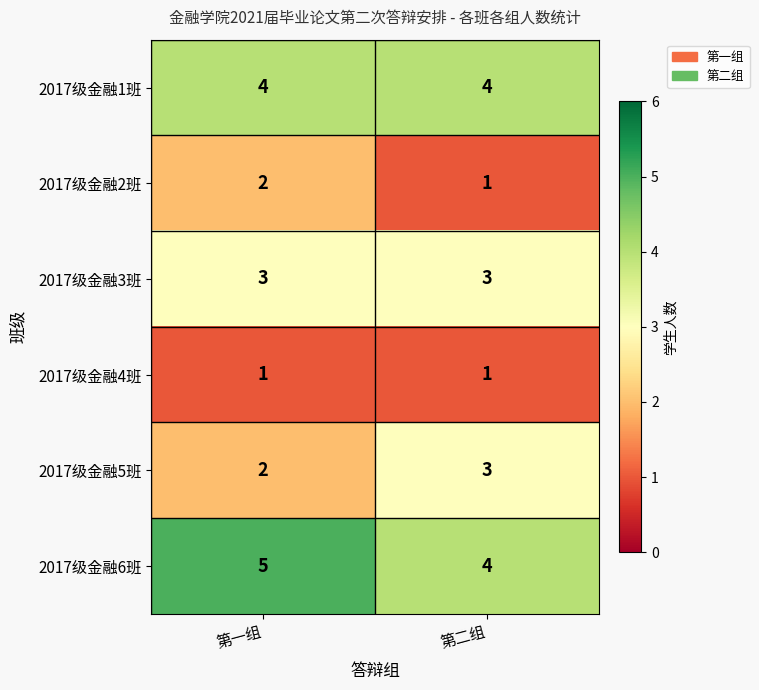

True or false: 2017级金融6班 has a value of 3 at 第一组.

False